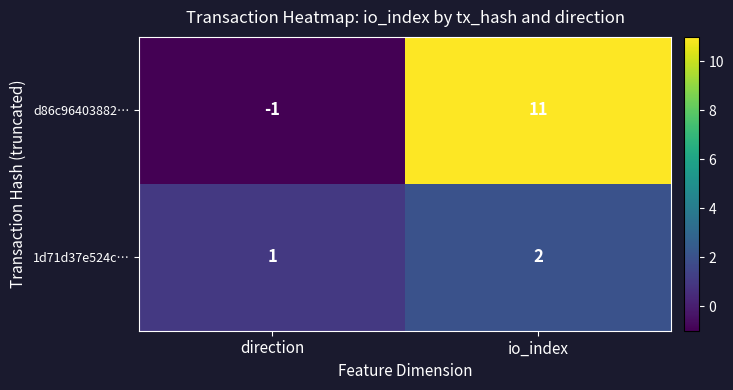

The value of 1d71d37e524c… at io_index is 2. True or false?

True